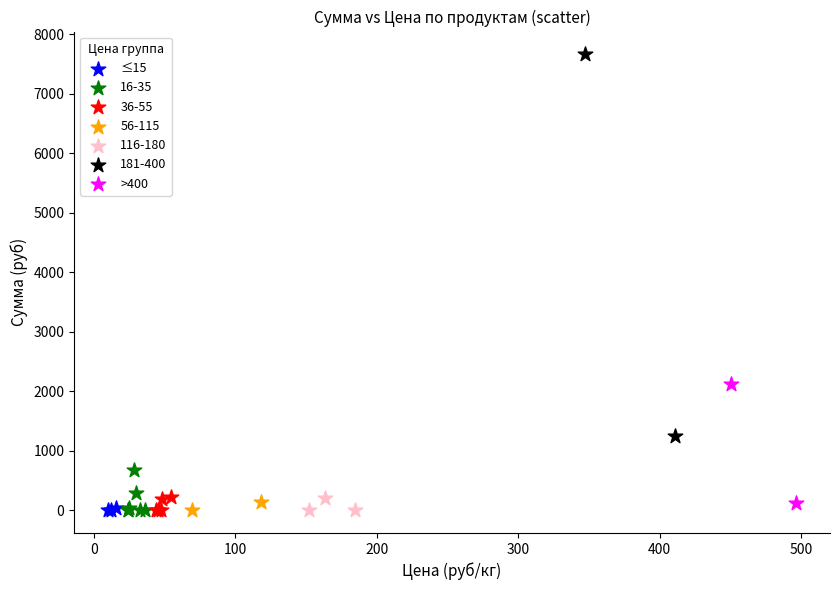

What are all the series names shown in the legend?

≤15, 16-35, 36-55, 56-115, 116-180, 181-400, >400